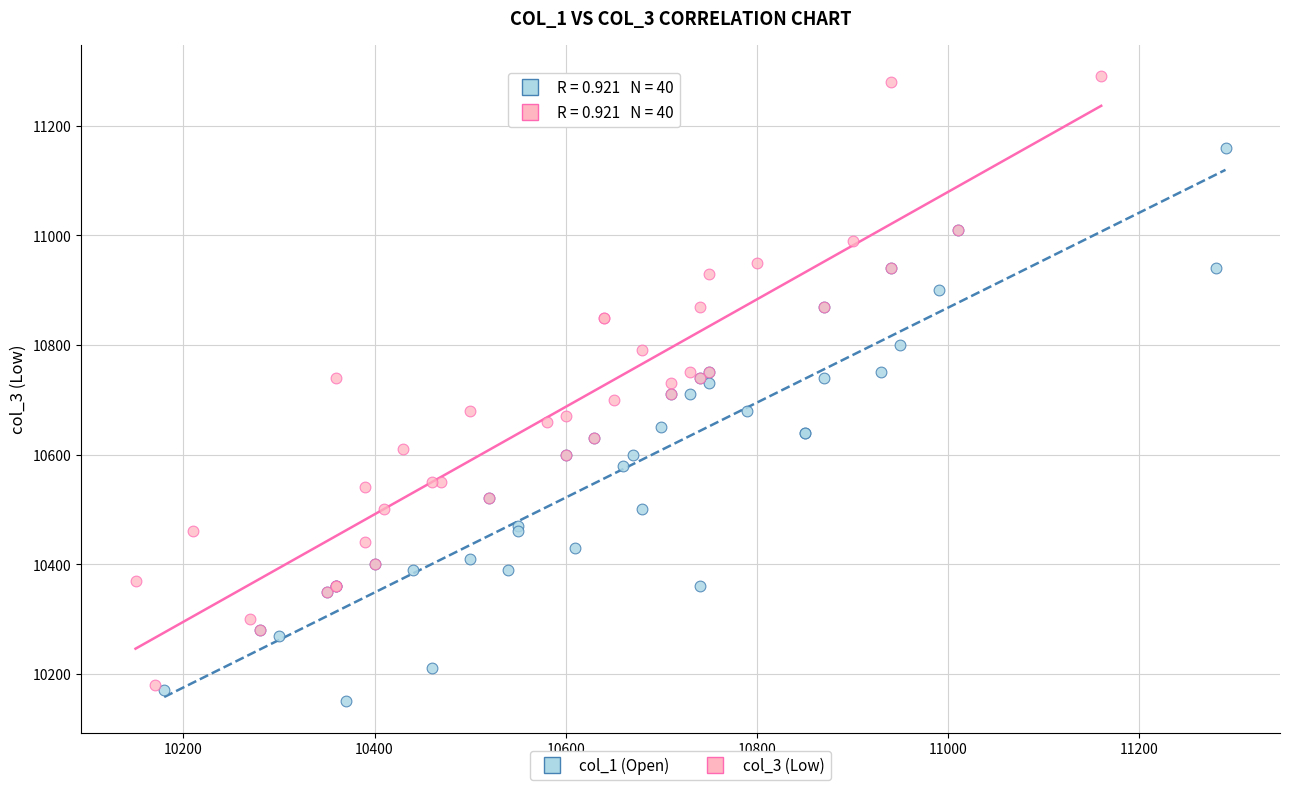

Which series contains the lowest Y value?

col_1 (Open)